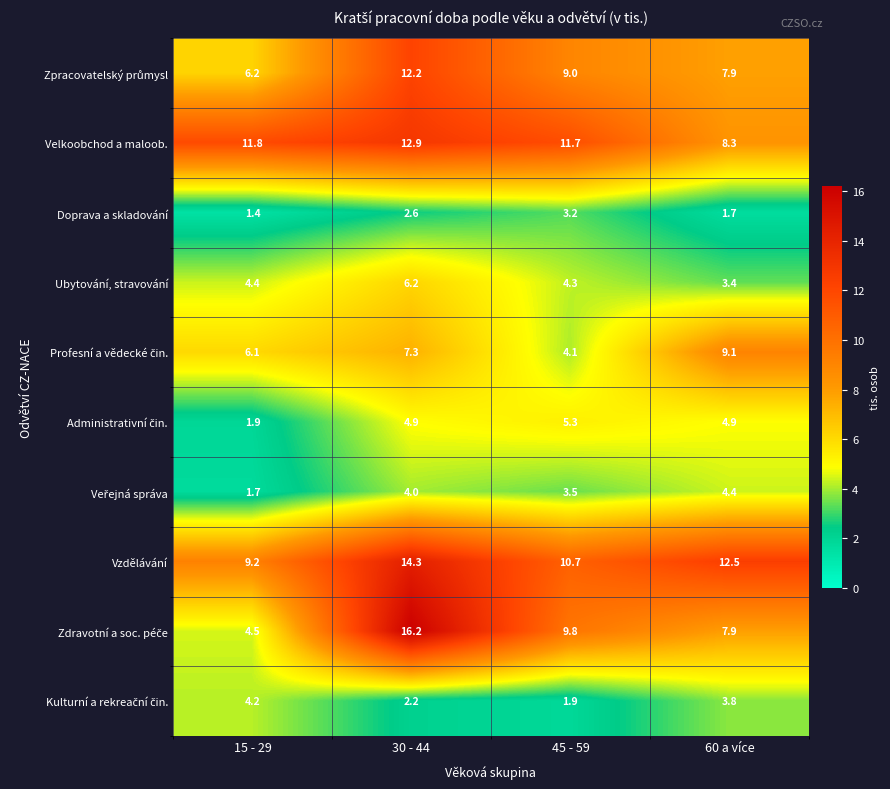

What is the sum of all Doprava a skladování values?

8.9